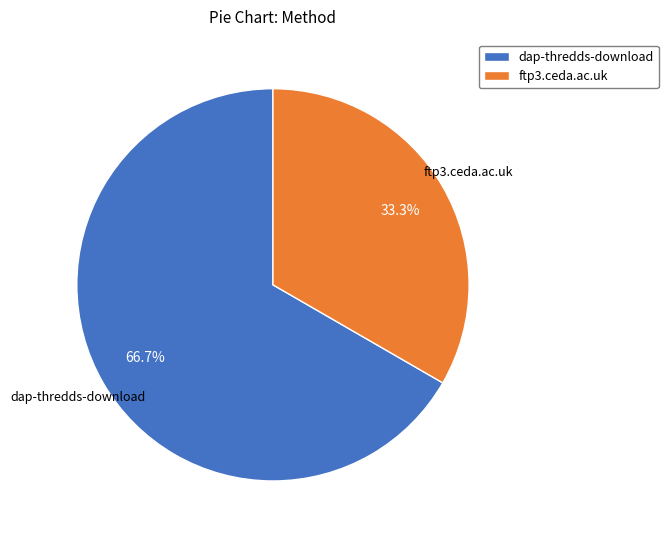

Count the number of slices in the pie.

2